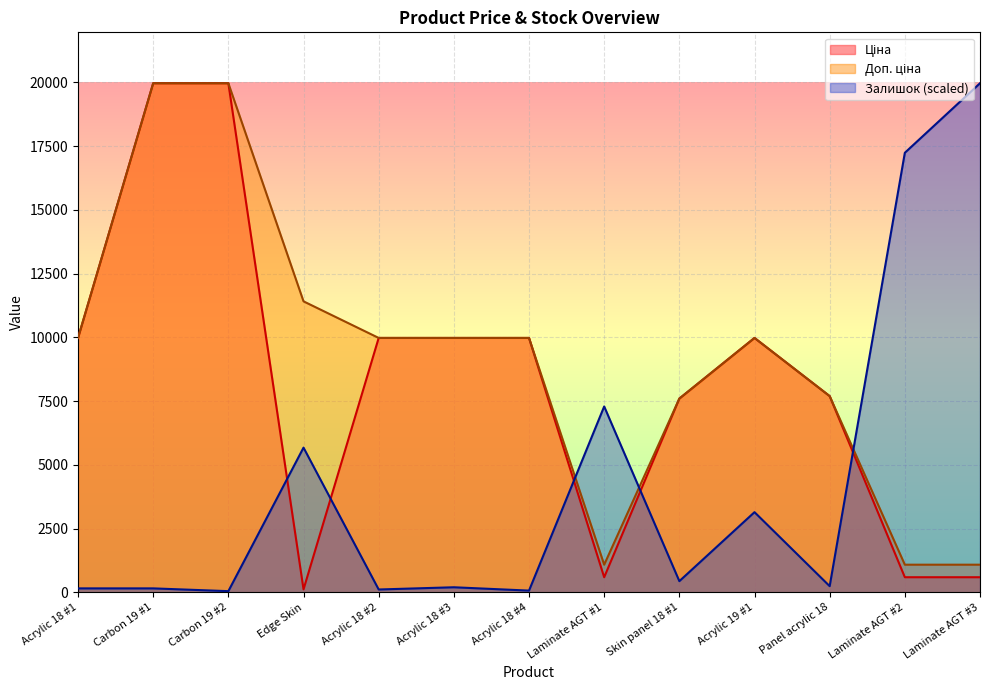

Which category has the highest value in the Доп. ціна series?

Carbon 19 #1